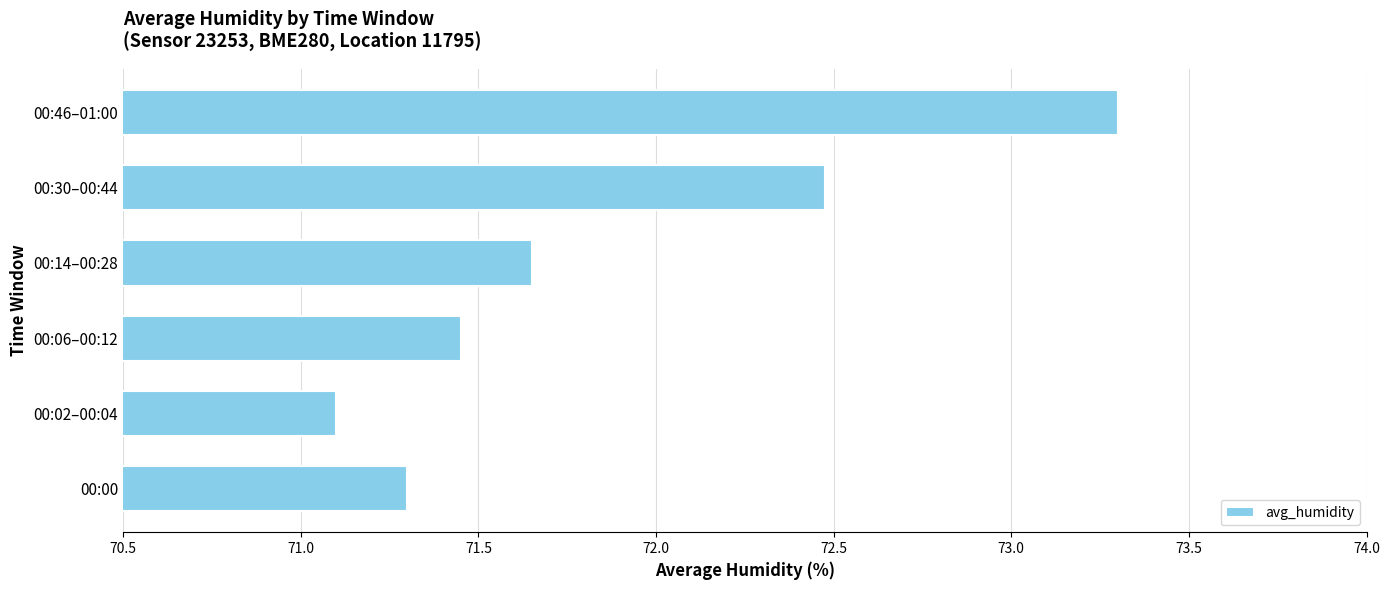

List the labels in order of value, largest first.

00:46–01:00, 00:30–00:44, 00:14–00:28, 00:06–00:12, 00:00, 00:02–00:04